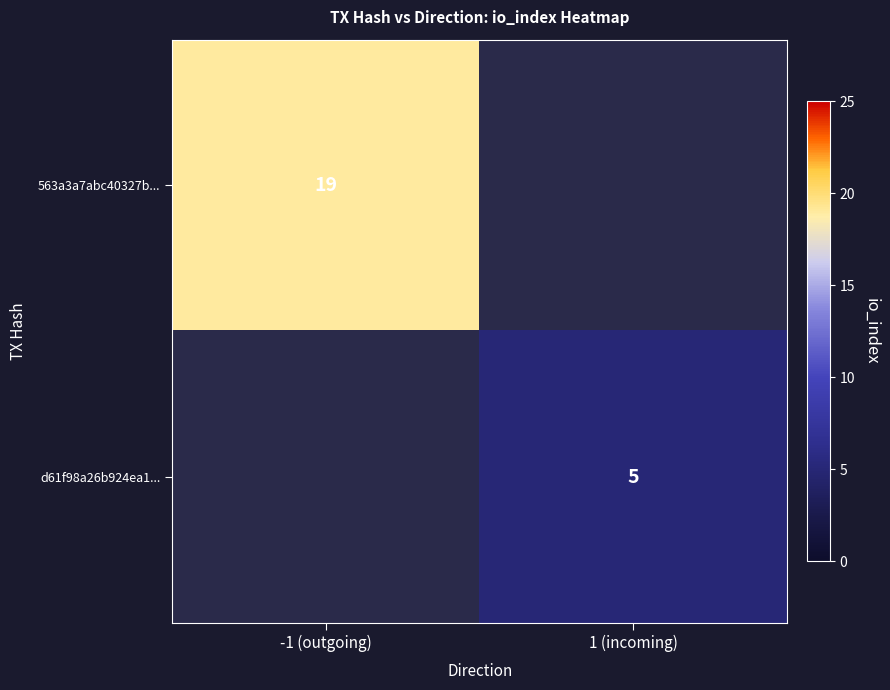

Is it true that d61f98a26b924ea1... equals 5 at 1 (incoming)?

True